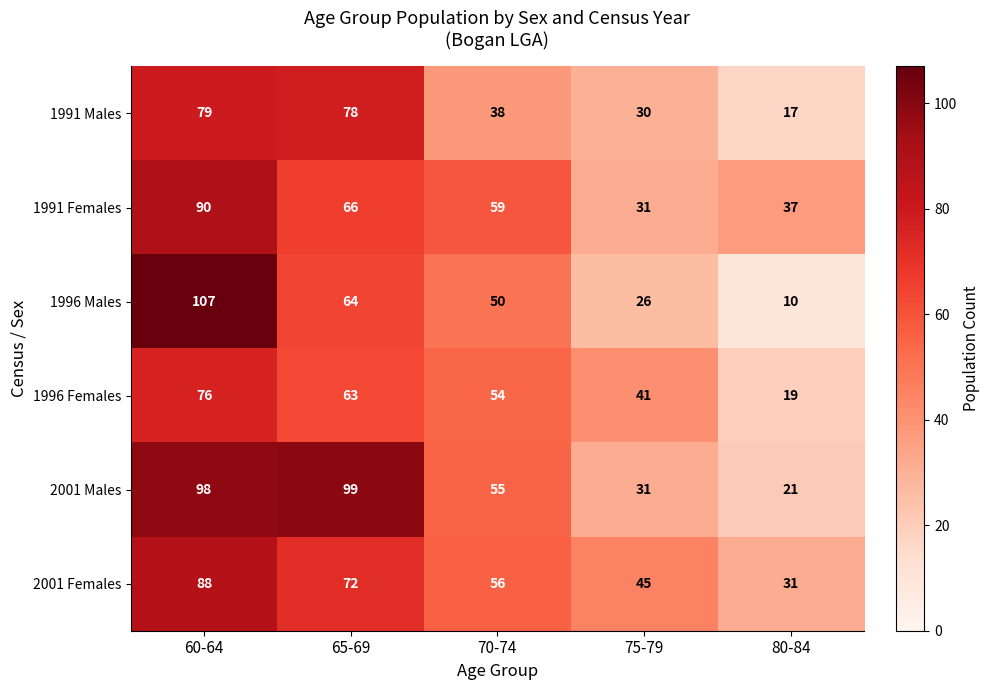

Which series changed the most between 70-74 and 75-79?

1991 Females